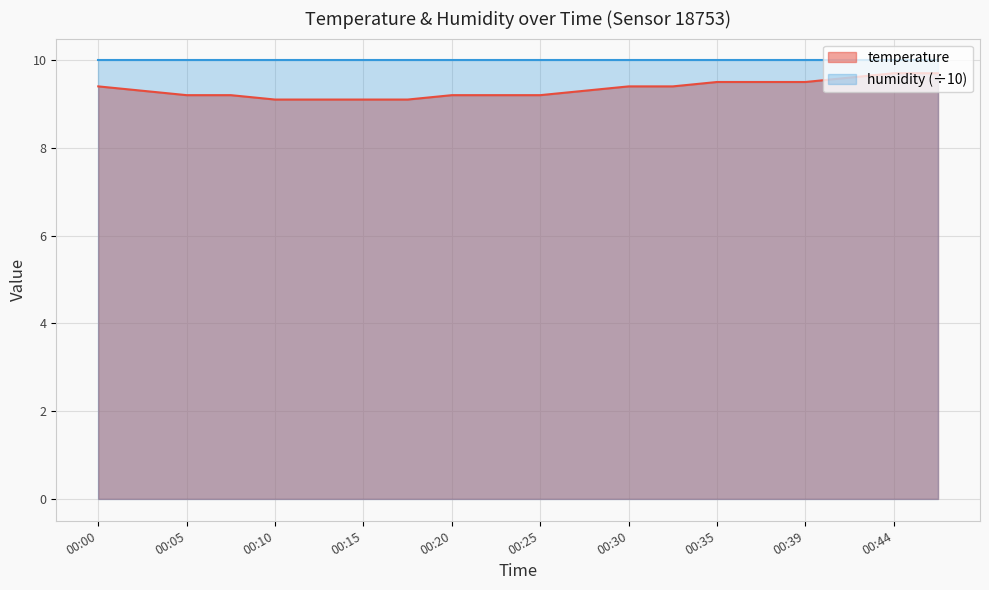

What is the difference between the values at 00:13 and 00:22?

0.1